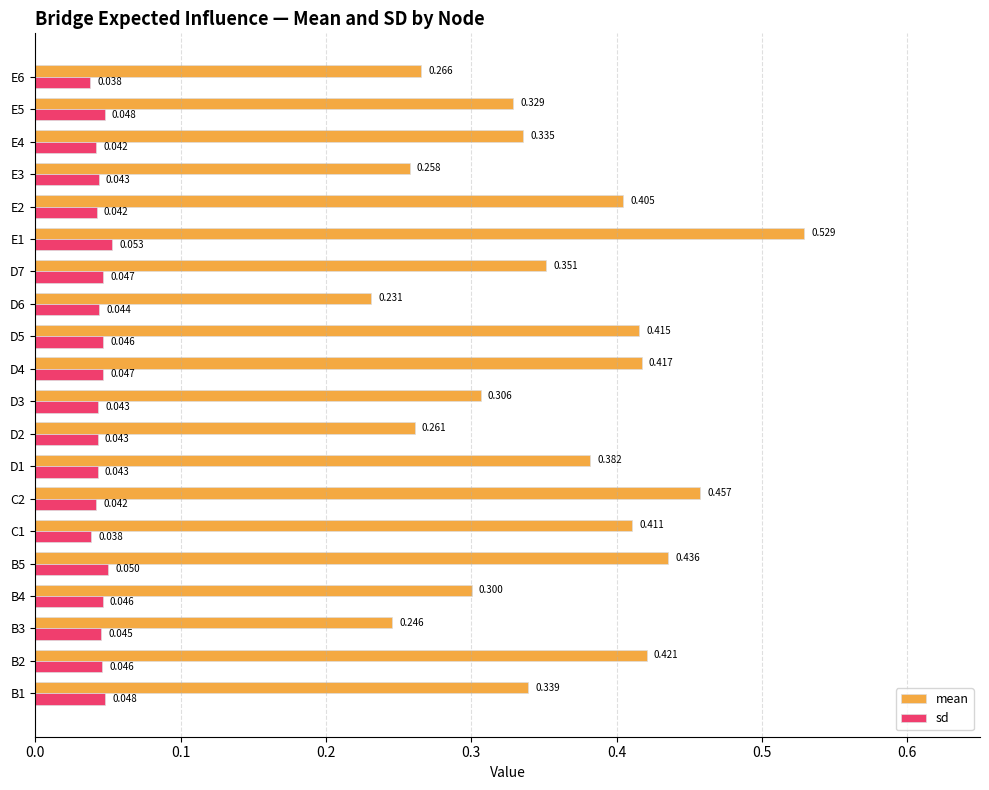

Is the value of sd at E6 greater than the value of mean at E4?

No